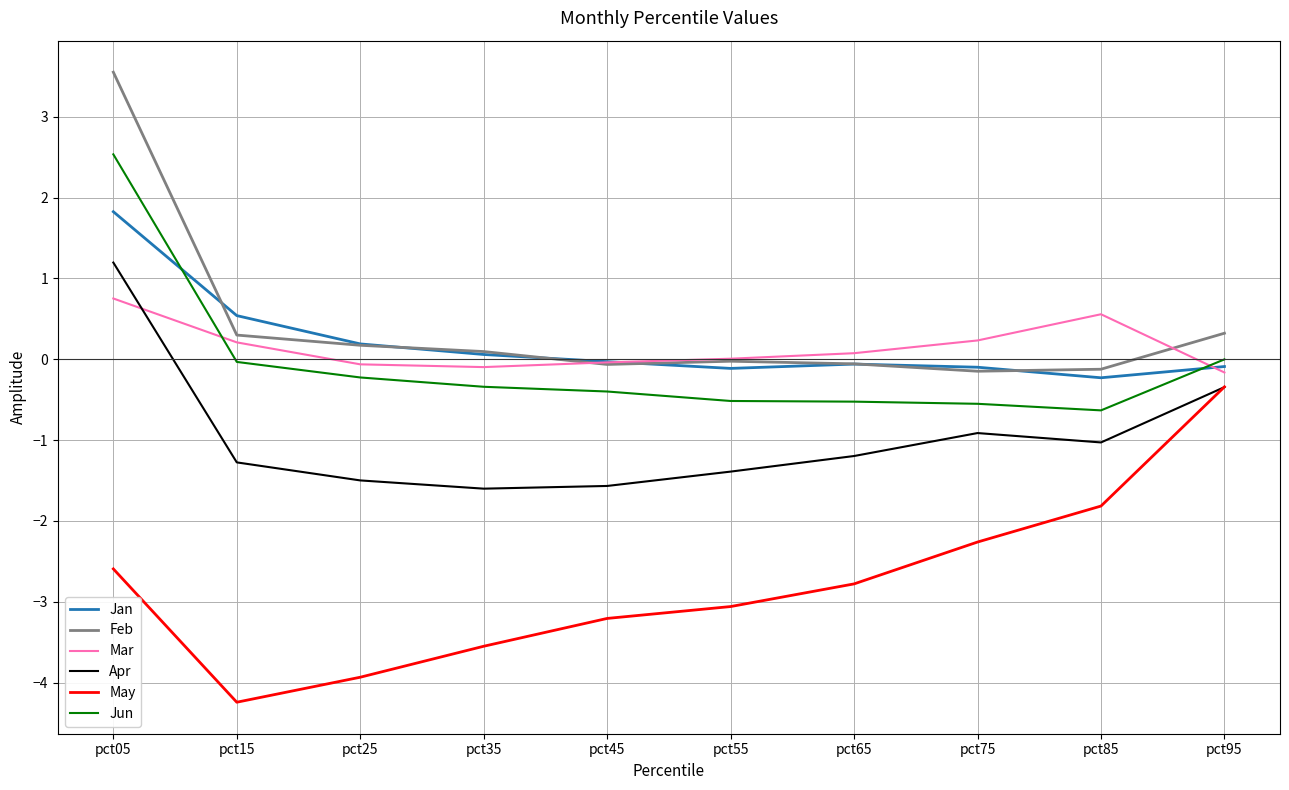

Is the value of May at pct15 greater than the value of Jun at pct15?

No